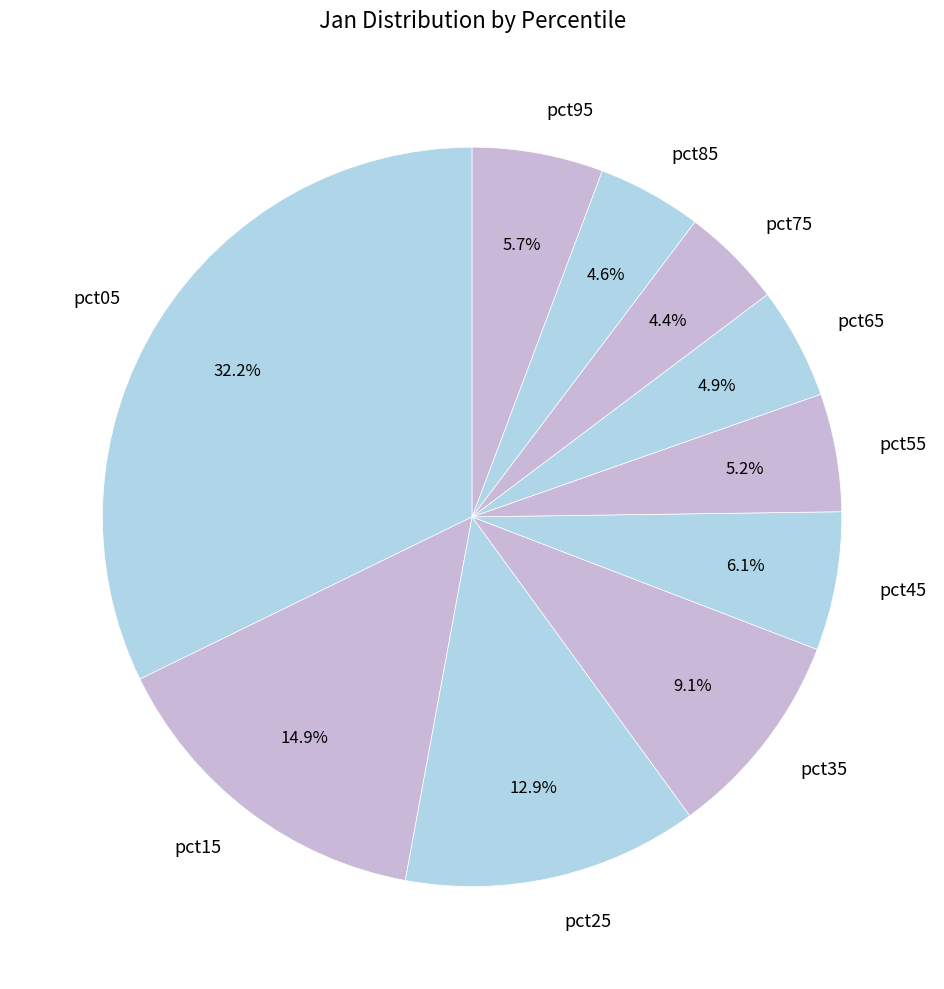

Between pct35 and pct25, which is larger?

pct25